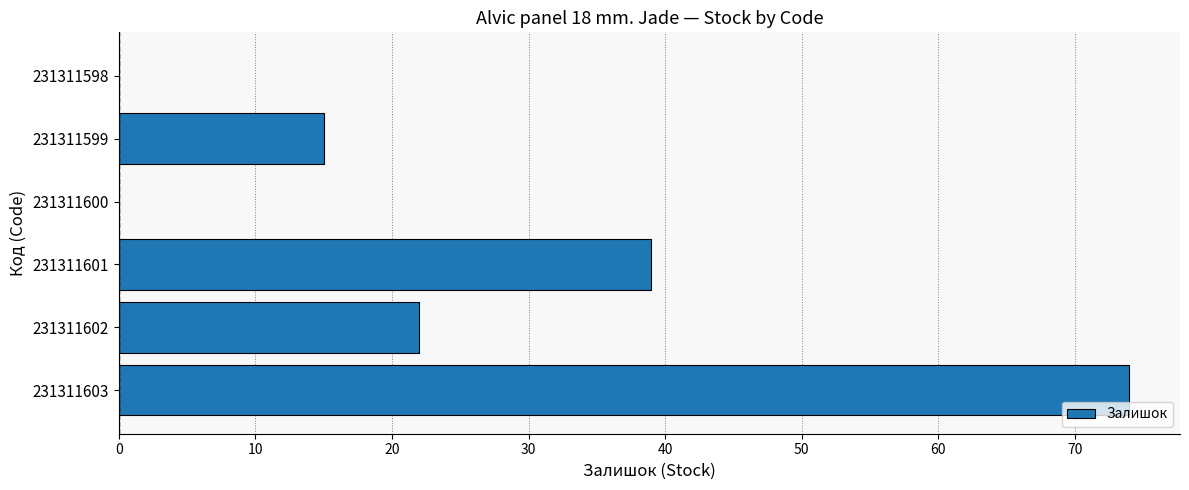

What is the greatest value displayed?

74